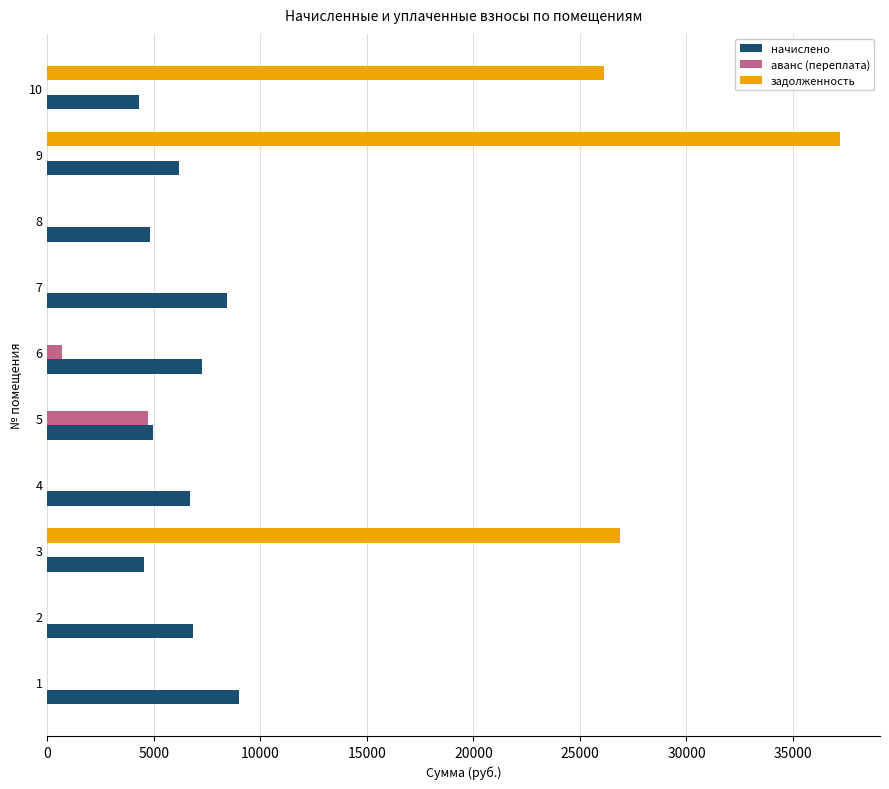

At which category is the sum across all series the highest?

9